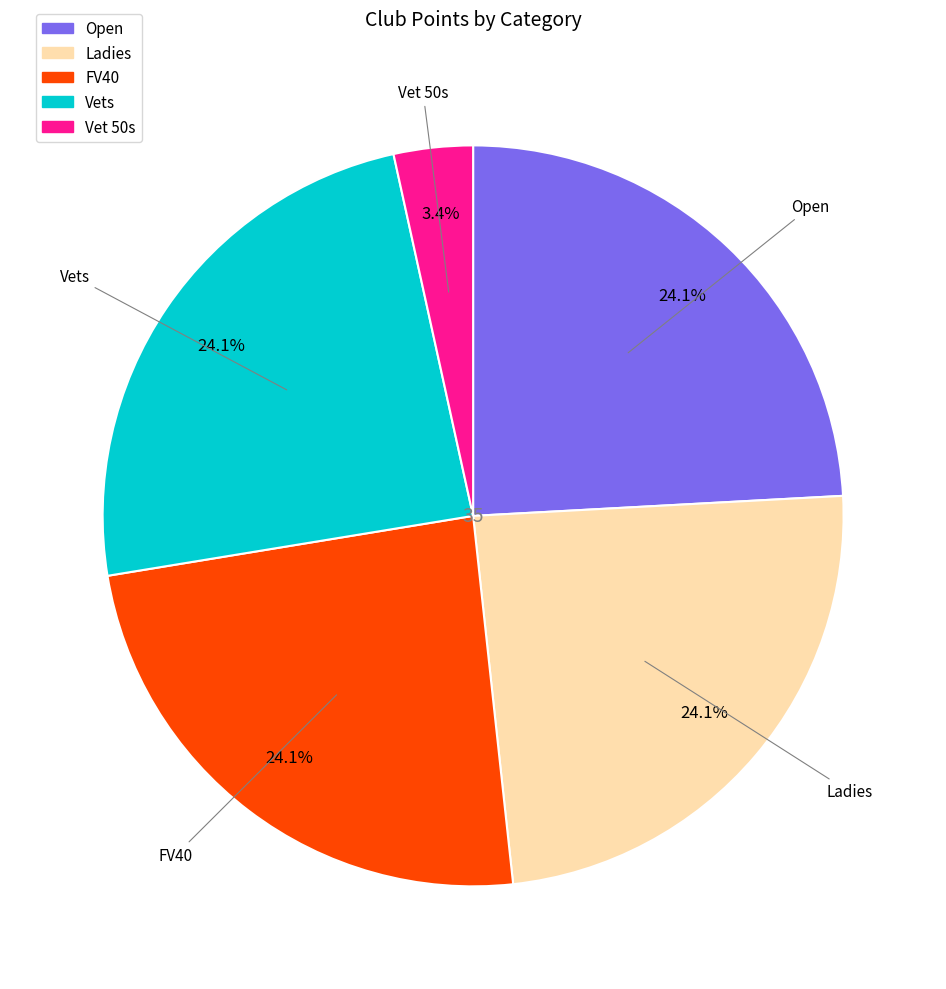

To the nearest percent, what is the average slice percentage?

20%